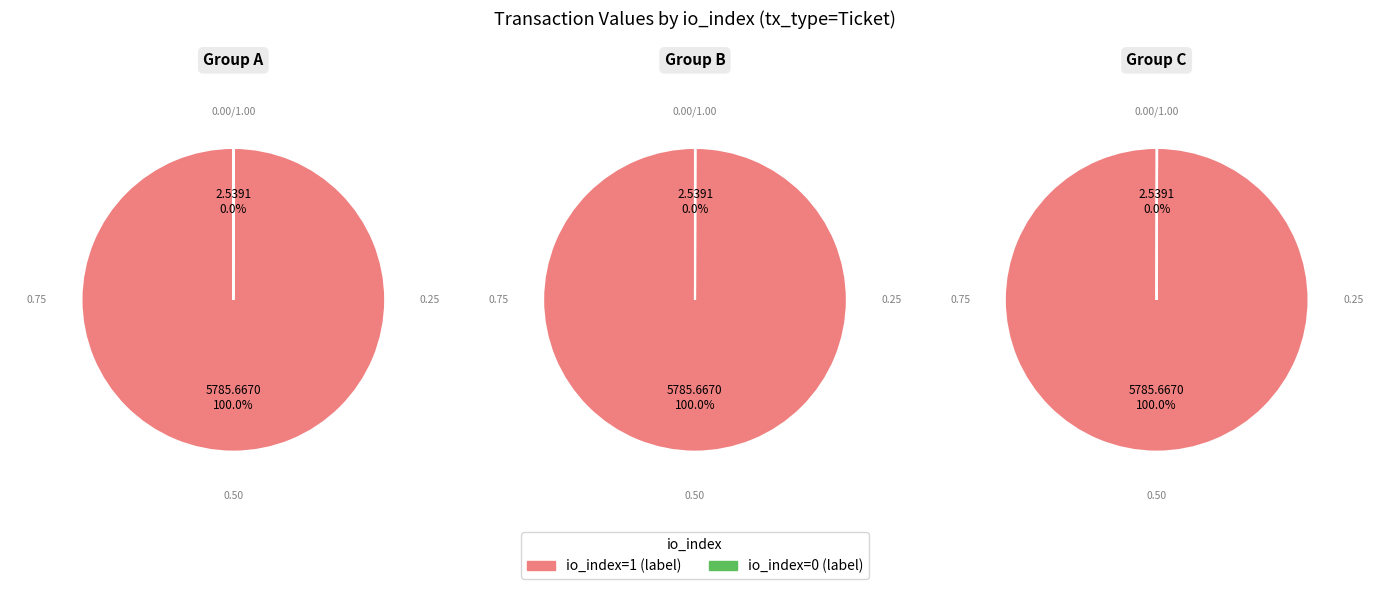

Rank the series by their average value, from lowest to highest.

Ticket (io_index=0), Ticket (io_index=1)